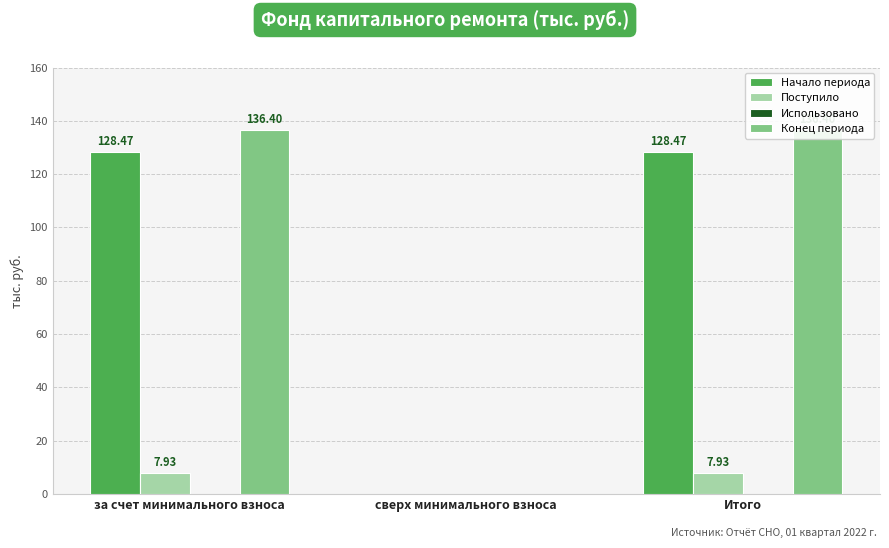

At which category is the sum across all series the highest?

за счет минимального взноса